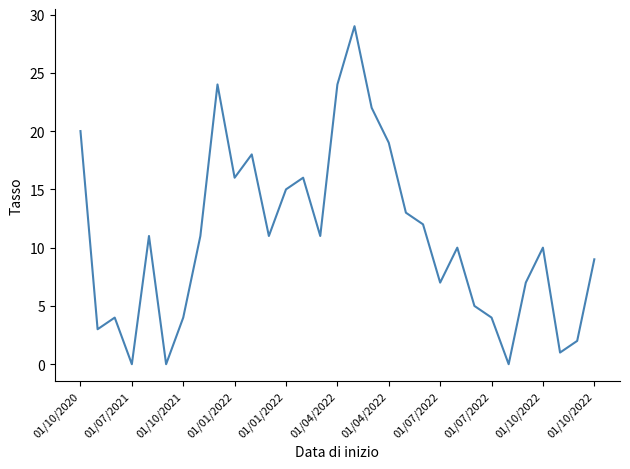

What is the maximum value shown in the chart?

29